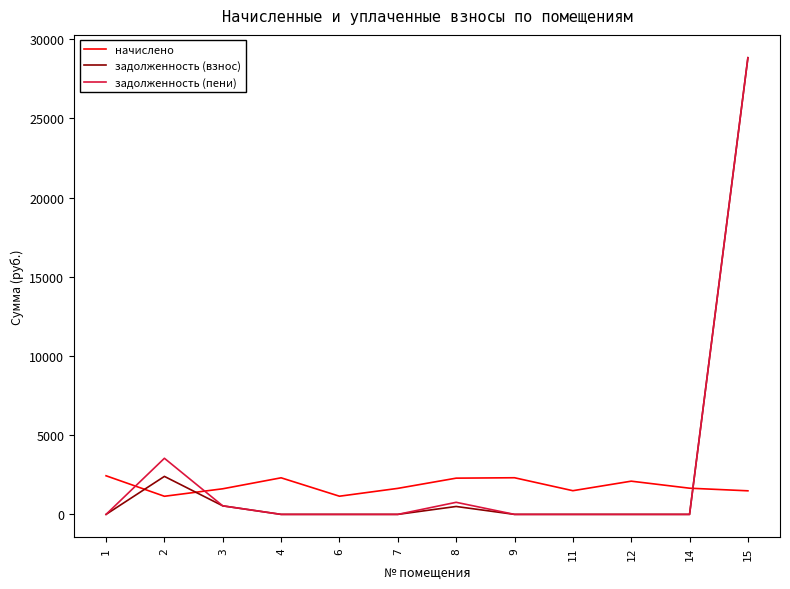

Where do задолженность (пени) and начислено first cross each other?

1 and 2